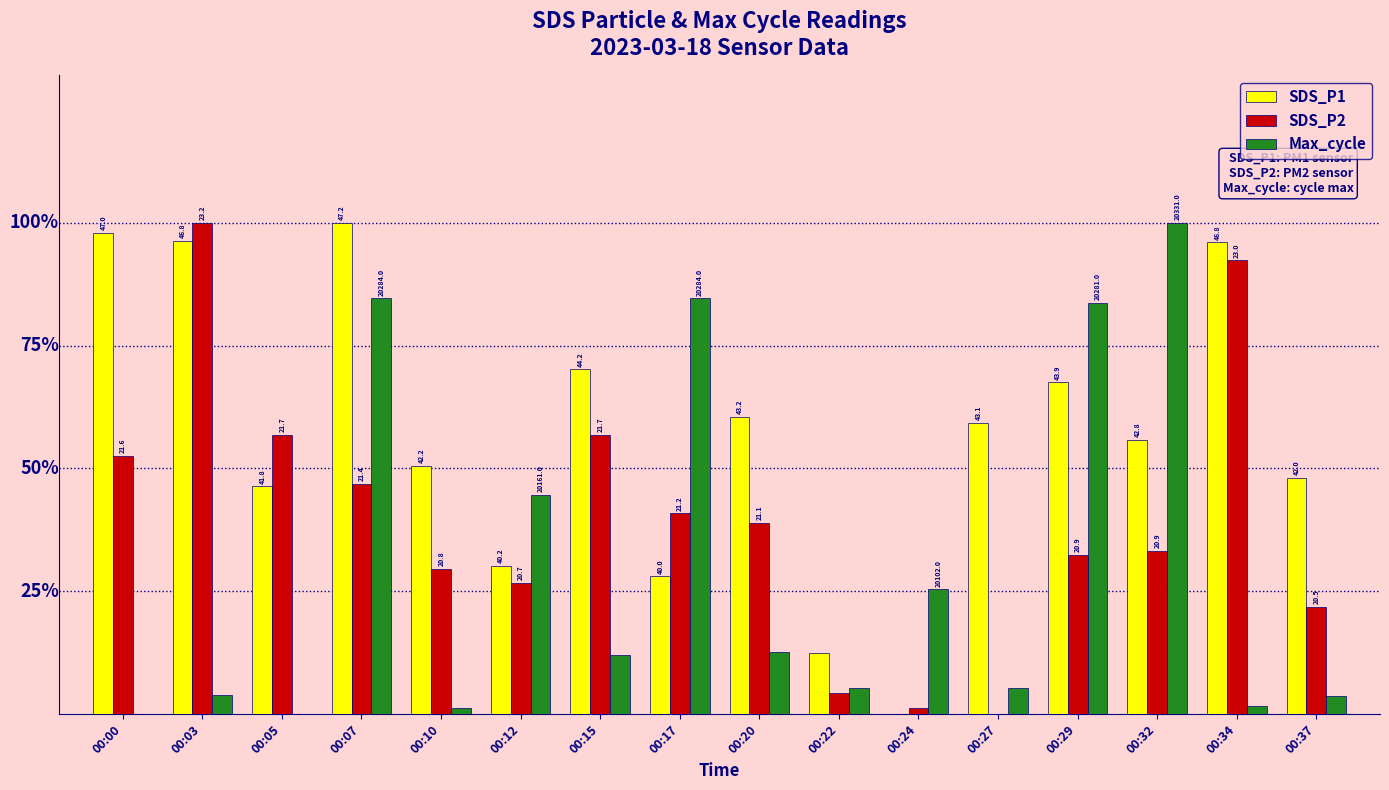

Rank the series at 00:32 from lowest to highest value.

SDS_P2, SDS_P1, Max_cycle